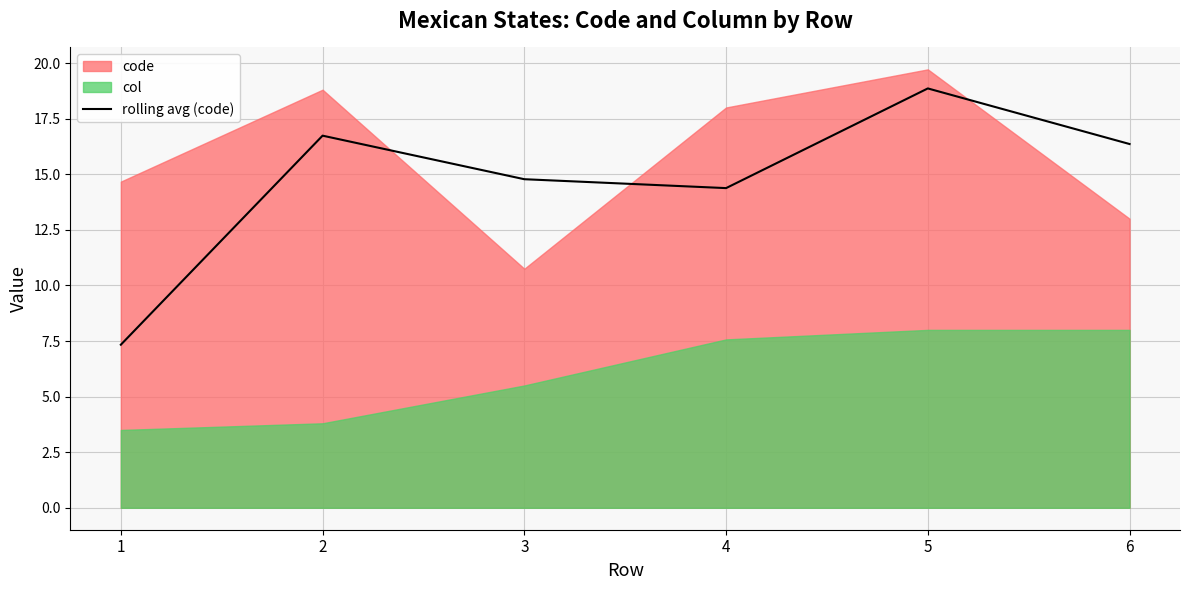

Reading left to right, extract all data points from this chart.

7.3	16.7	14.8	14.4	18.9	16.4